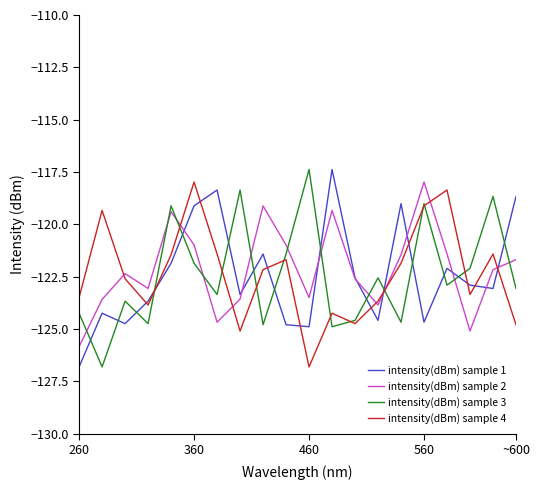

What is the smallest value displayed?

-126.8